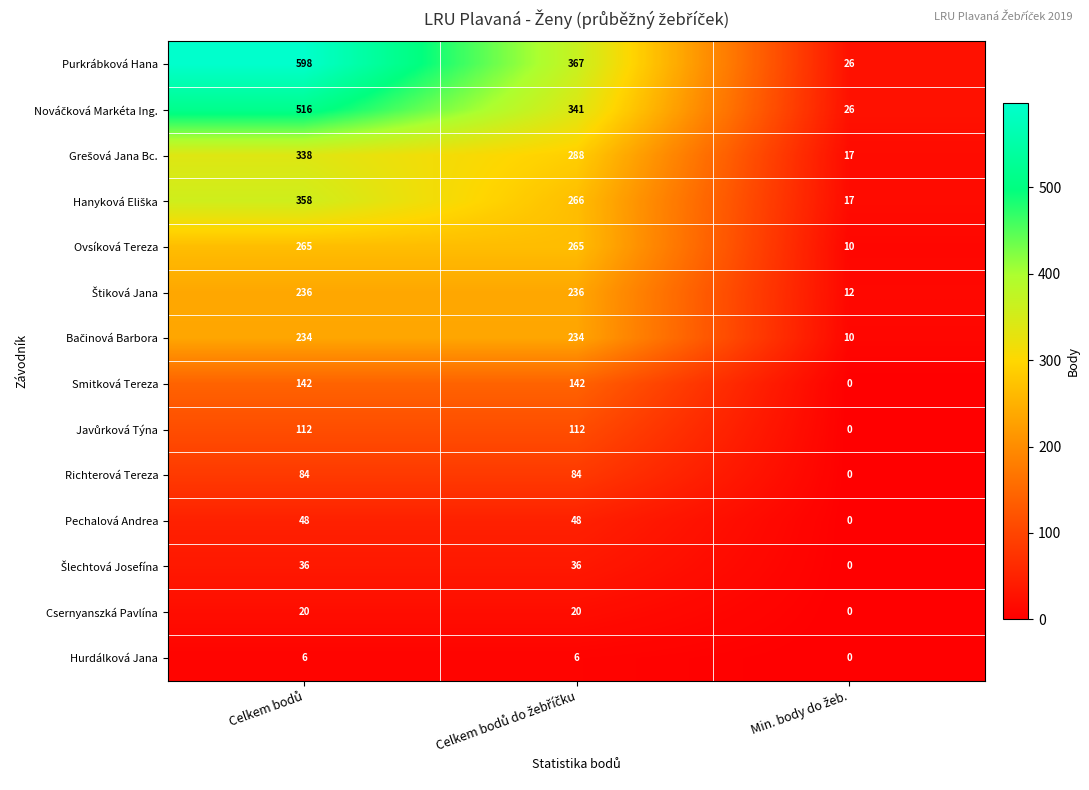

Which series has the largest total across all categories?

Purkrábková Hana